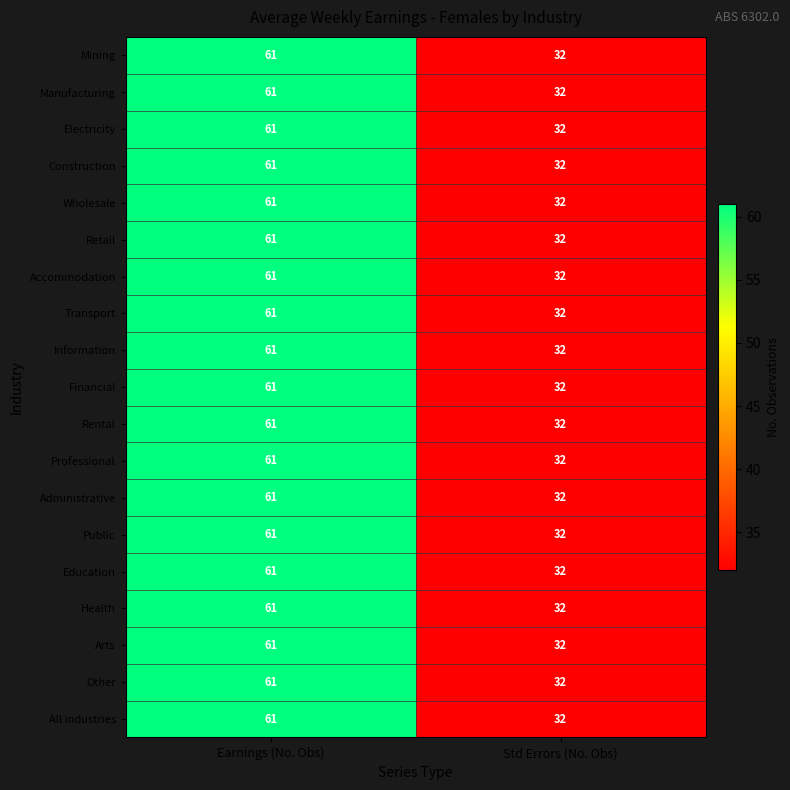

Which label corresponds to the largest value in the chart?

Earnings (No. Obs)